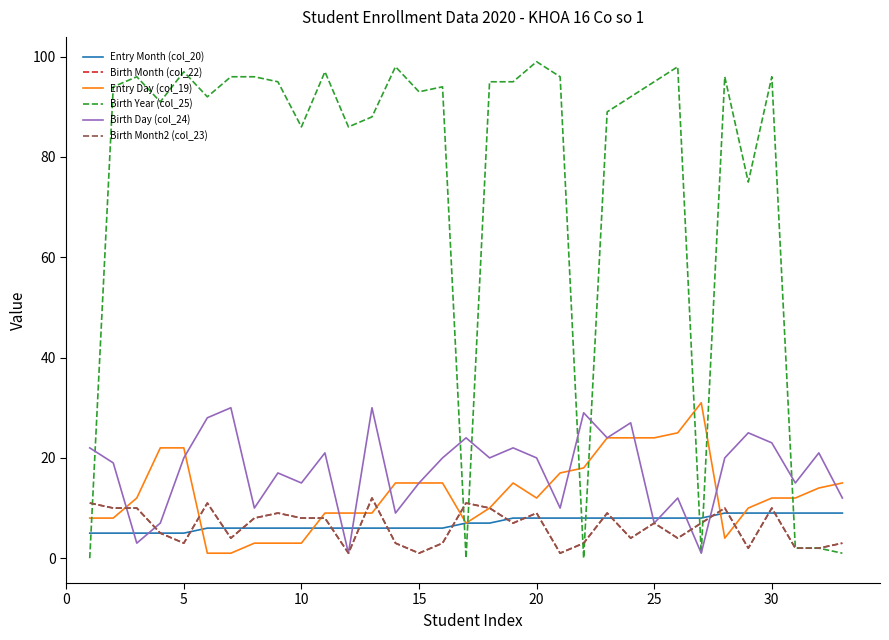

Does the chart display data point markers on the line(s)?

No